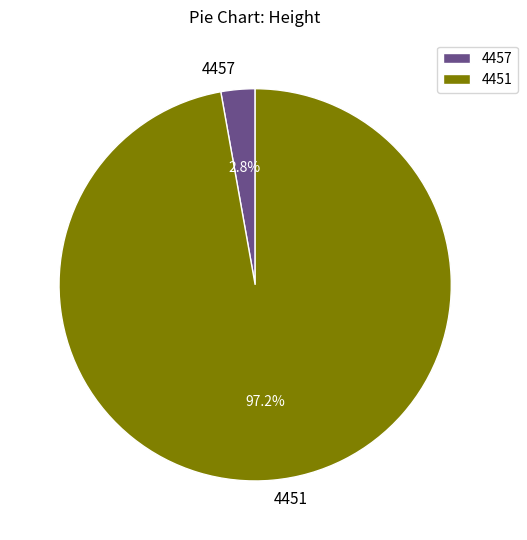

To the nearest percent, what is the average slice percentage?

50%